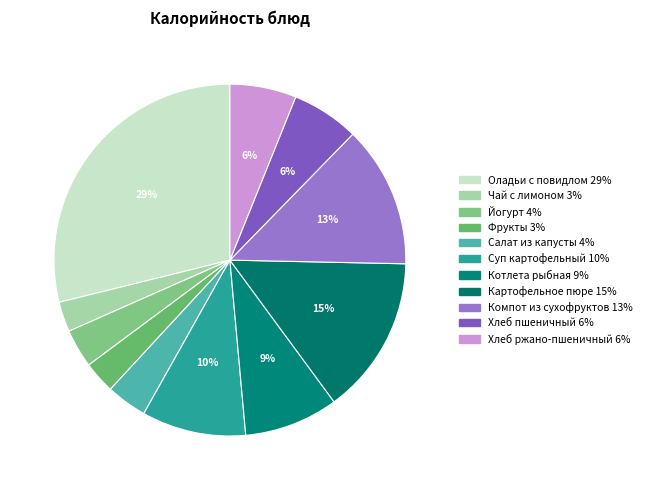

The Фрукты slice represents 3% of the pie. True or false?

True